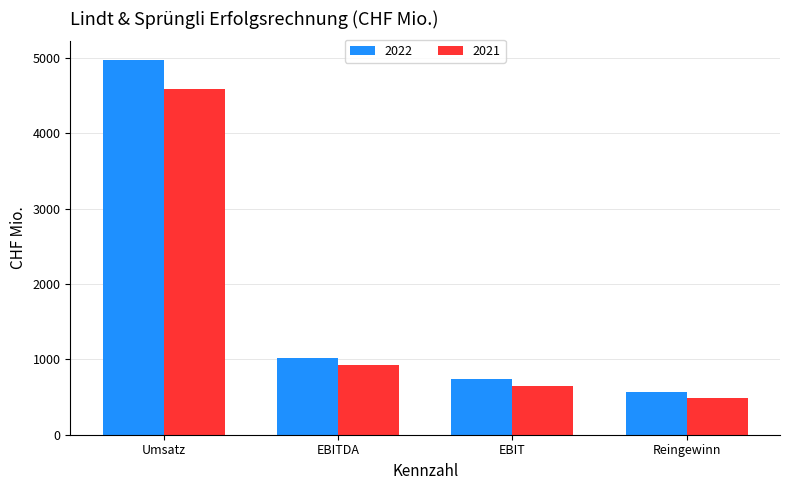

At how many categories does at least one series exceed 4355?

1